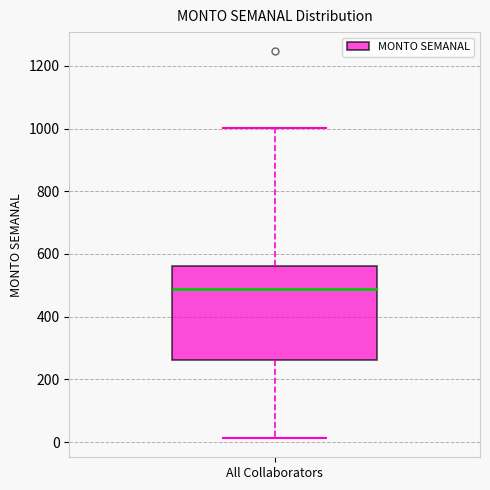

Transcribe this box plot: give where the median line is, the range the box spans, and where the two whiskers end, as read against the y-axis. The values are not printed on the chart, so give them approximately, as read against the axis.

median 480, box 260 to 560, whiskers 20 to 1000